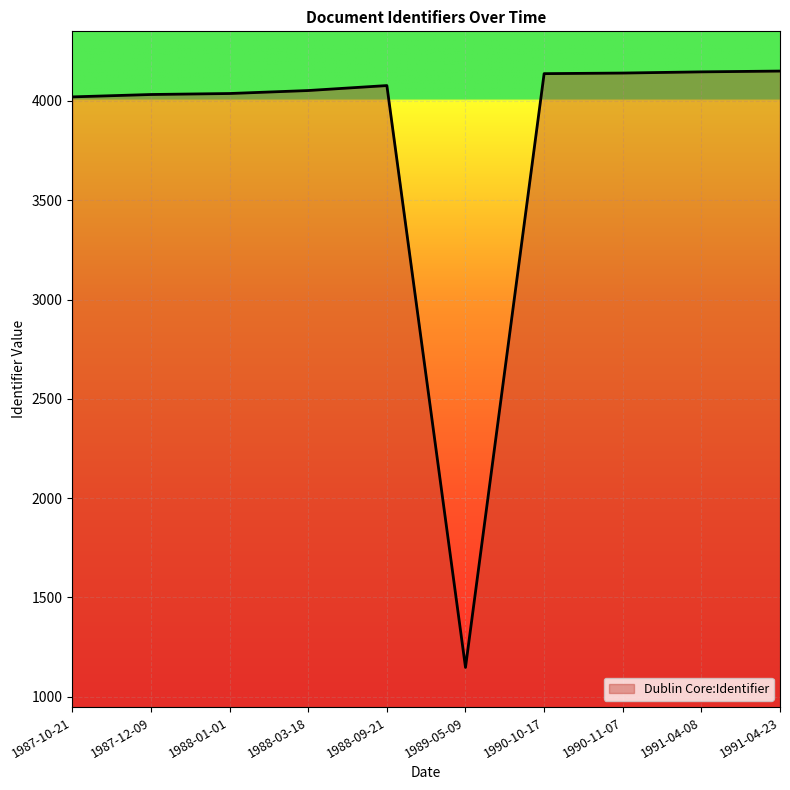

What is the difference between the maximum and minimum values?

3002